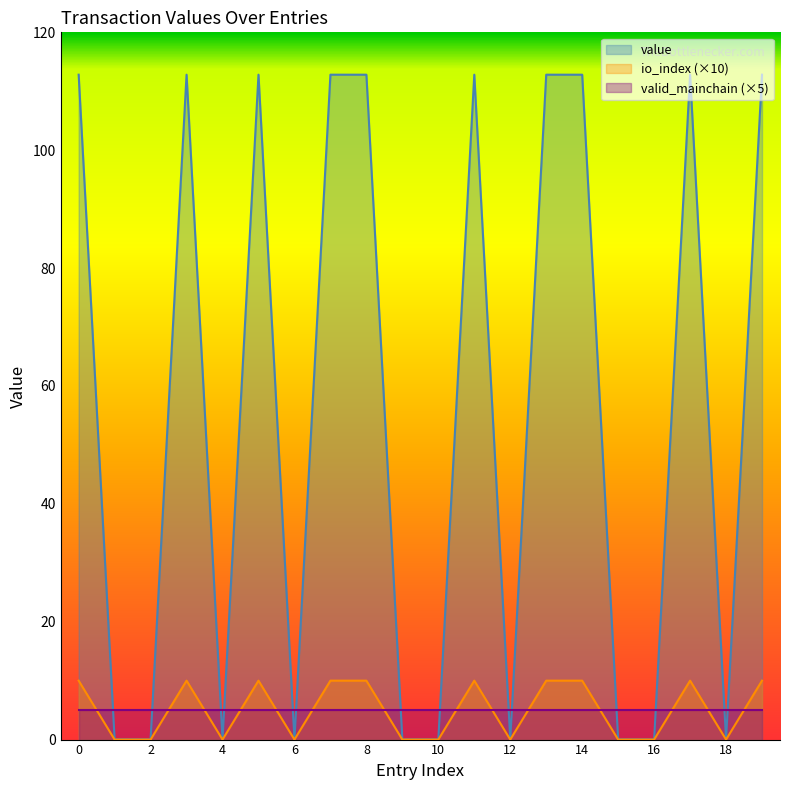

Which has a higher value, 11 or 19?

11